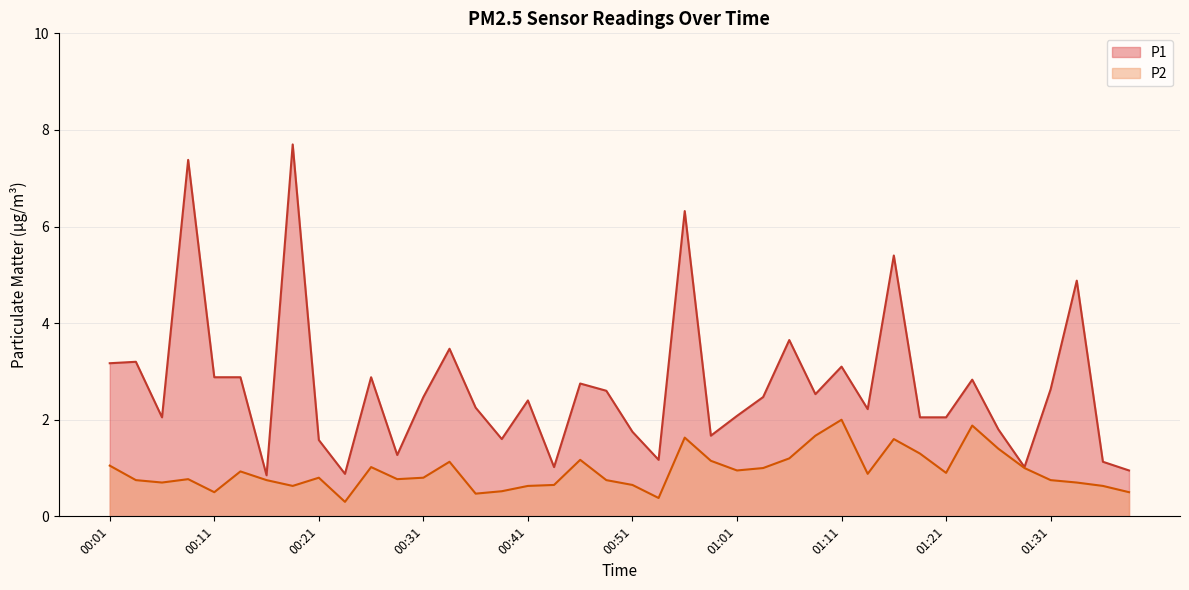

How many lines are shown in the chart?

2